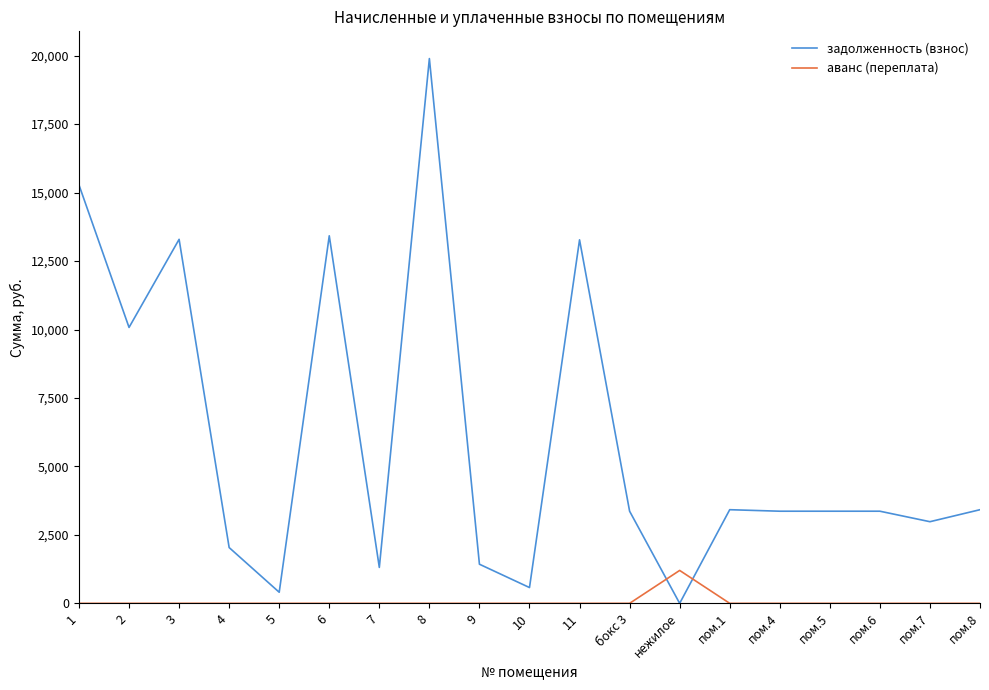

Is the value of задолженность (взнос) at 8 greater than the value of аванс (переплата) at пом.1?

Yes